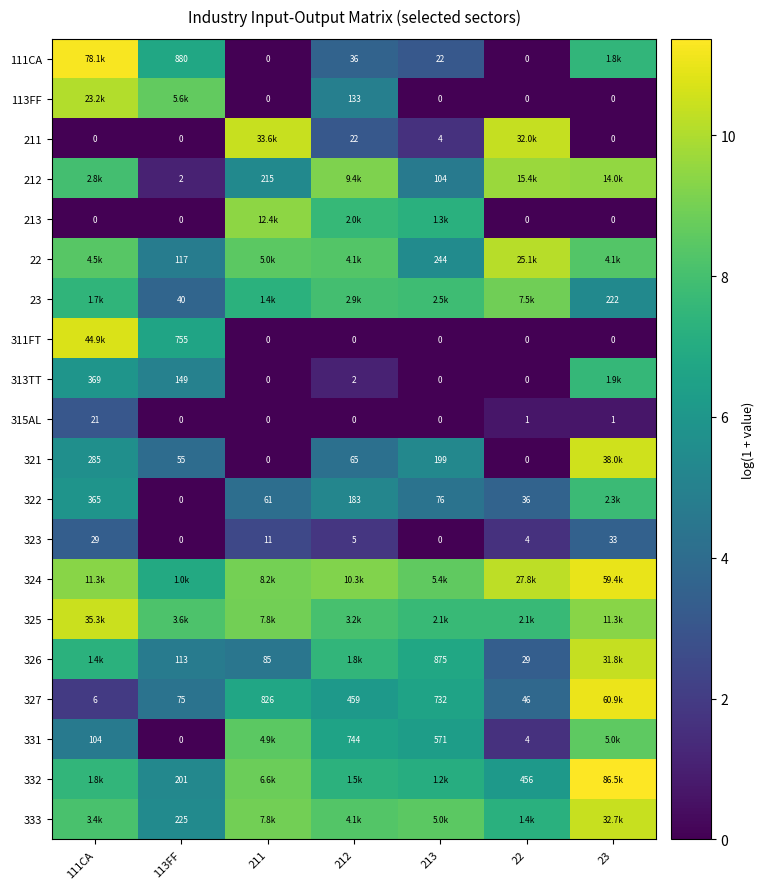

Count the number of data series in this chart.

20